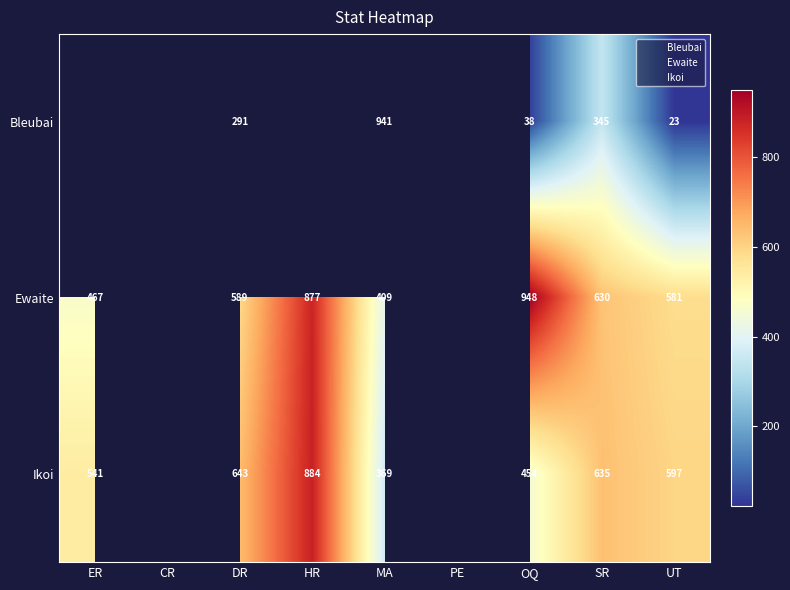

At how many categories does at least one series exceed 18?

7